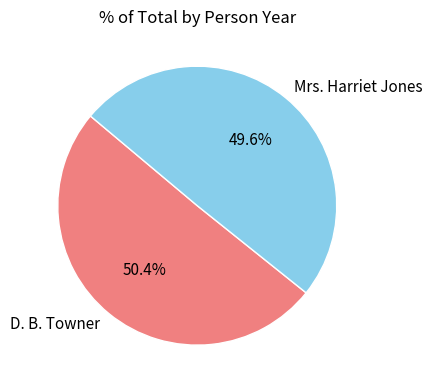

Combined, what portion of the pie is Mrs. Harriet Jones and D. B. Towner?

100.0%